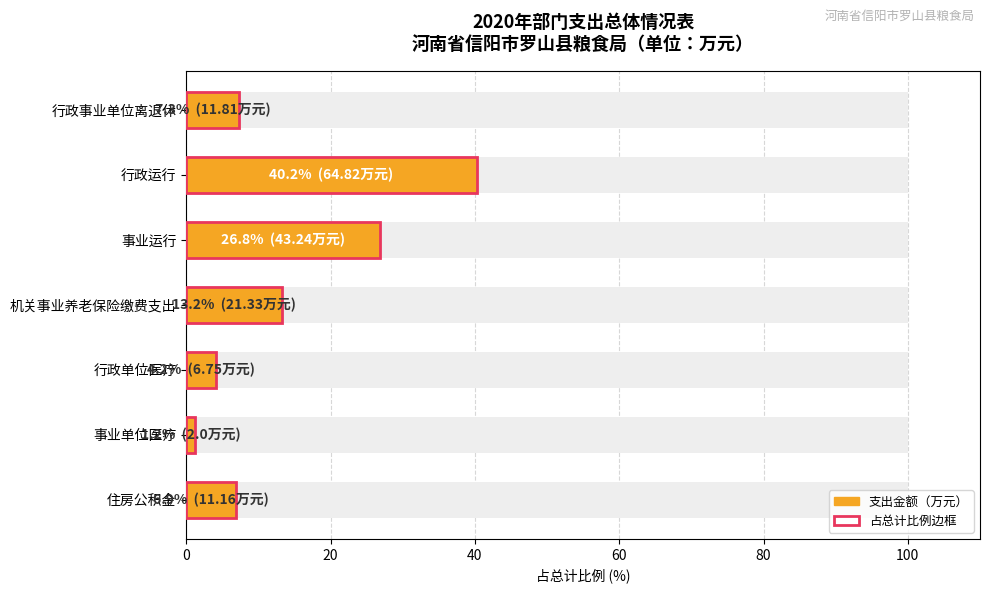

What is the average value?

14.3